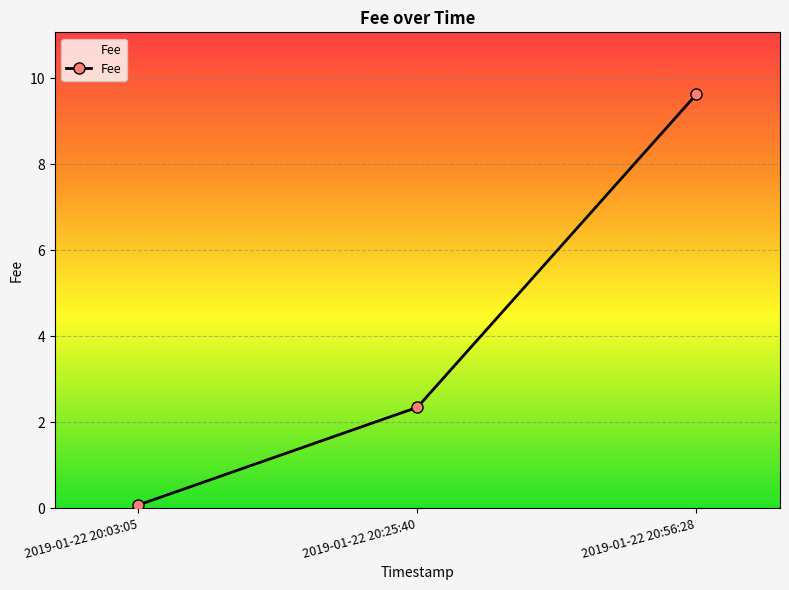

Does the chart have visible grid lines?

Yes